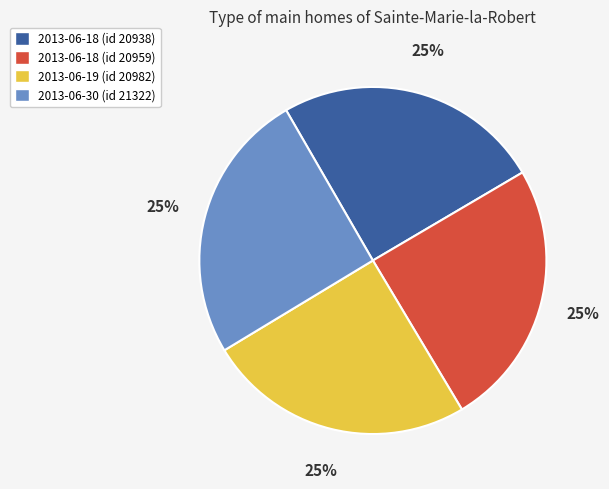

To the nearest percent, what percentage of the pie is 2013-06-18 (id 20959)?

25%